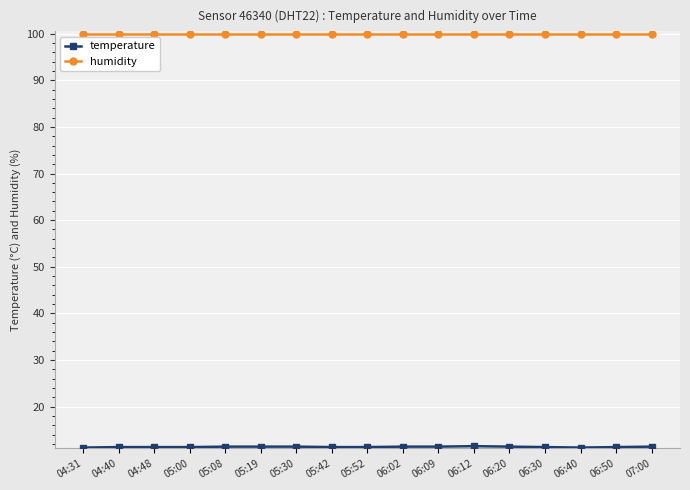

What is the greatest value displayed?

99.9